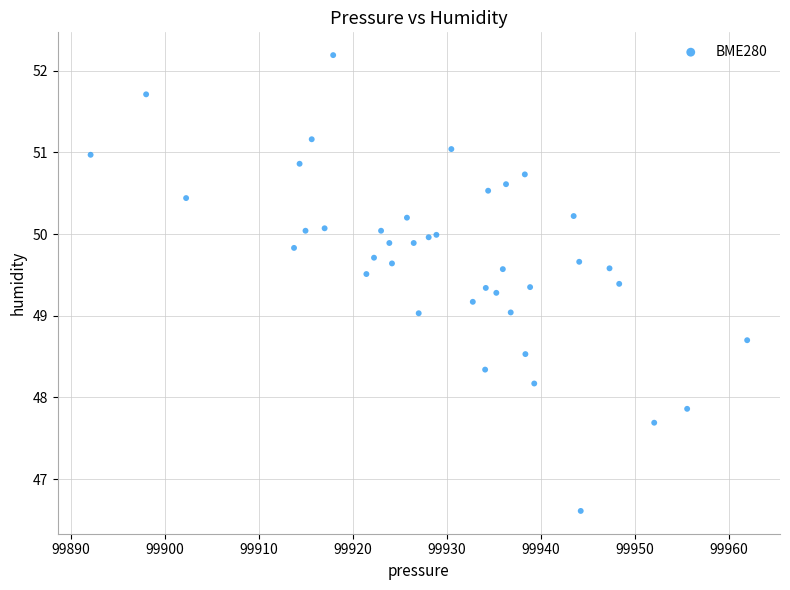

What is the range of Y values (max minus min)?

5.6